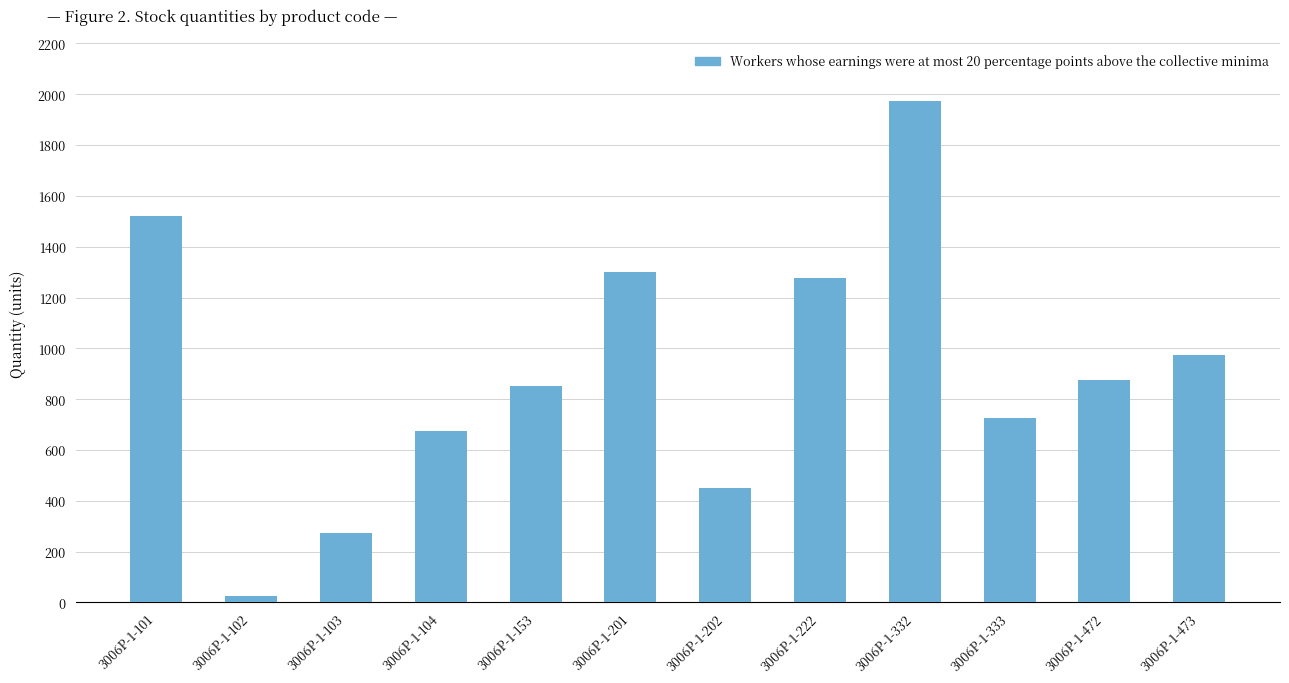

List the labels in order of value, largest first.

3006P-1-332, 3006P-1-101, 3006P-1-201, 3006P-1-222, 3006P-1-473, 3006P-1-472, 3006P-1-153, 3006P-1-333, 3006P-1-104, 3006P-1-202, 3006P-1-103, 3006P-1-102